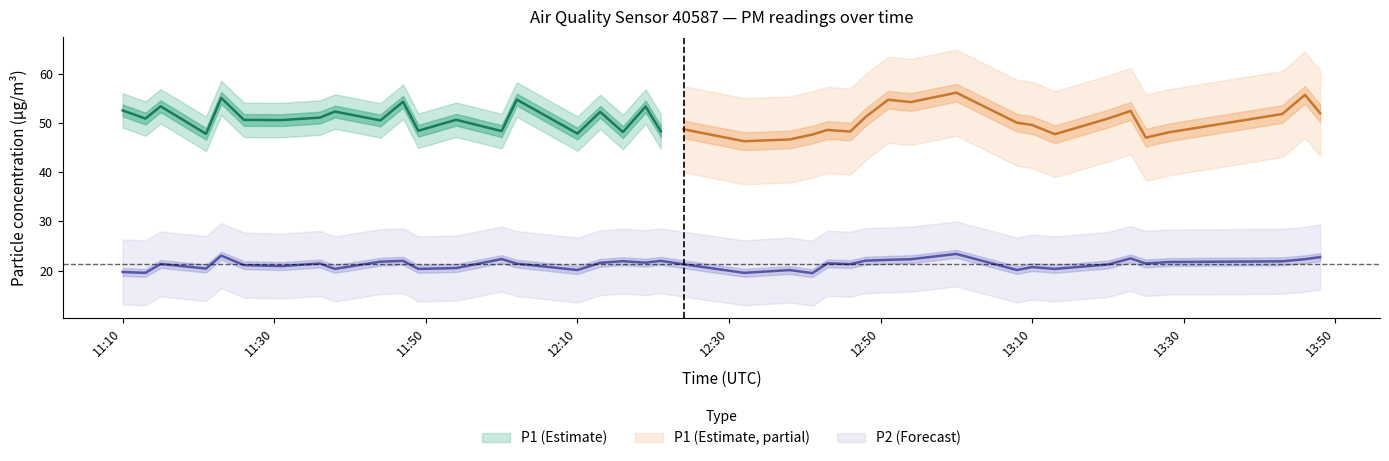

True or false: the data shows 21.4 at 11:36.

True